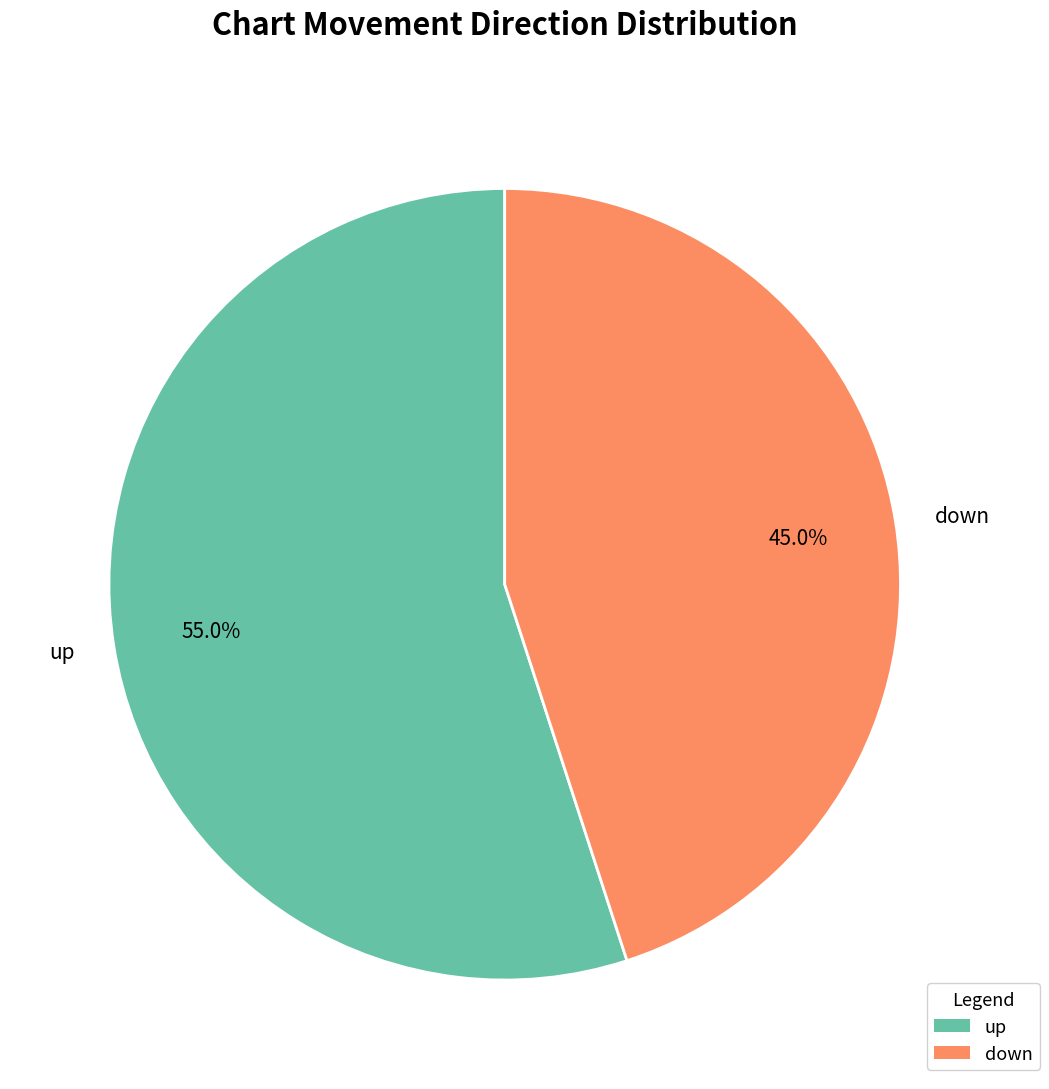

Do down and up together represent more than half of the pie?

Yes